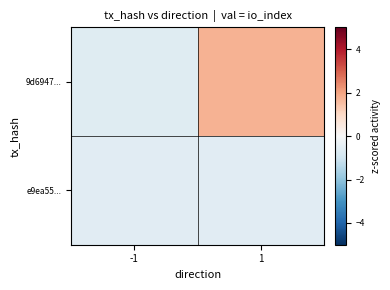

Which series has the largest total across all categories?

9d6947...